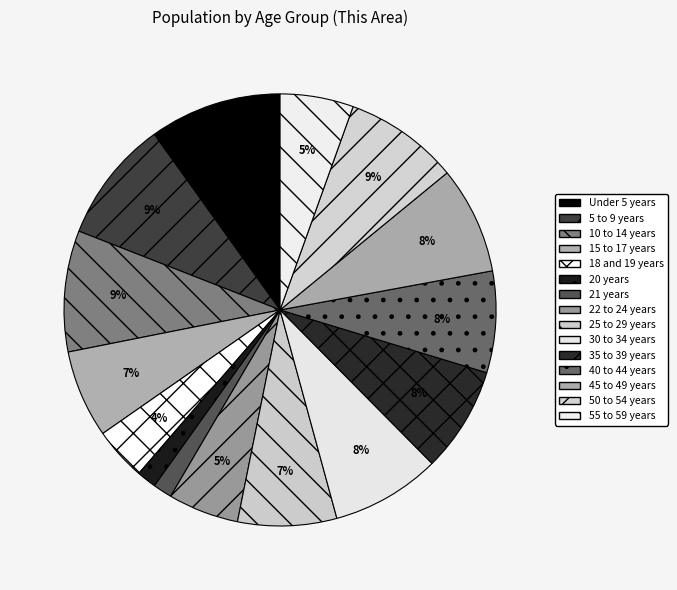

To the nearest percent, what is the average slice percentage?

7%